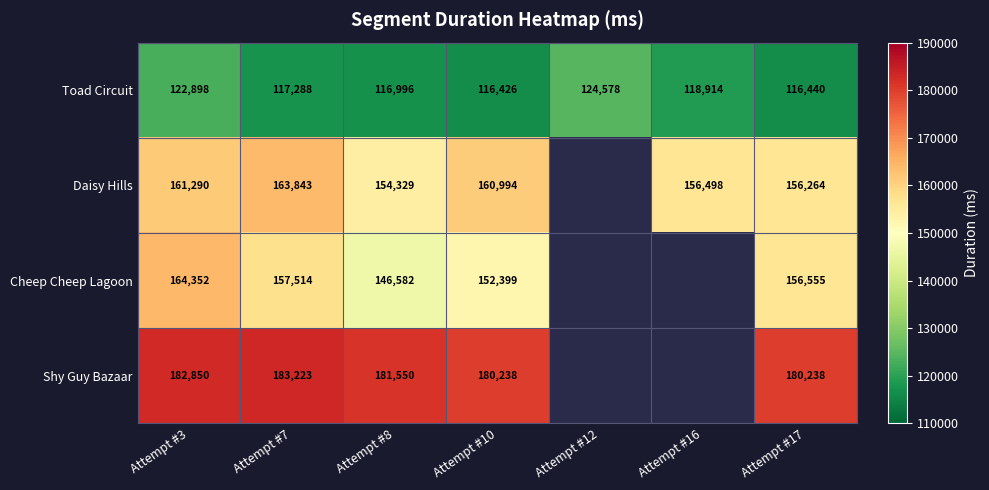

Is it true that Cheep Cheep Lagoon equals 82482.6 at Attempt #7?

False